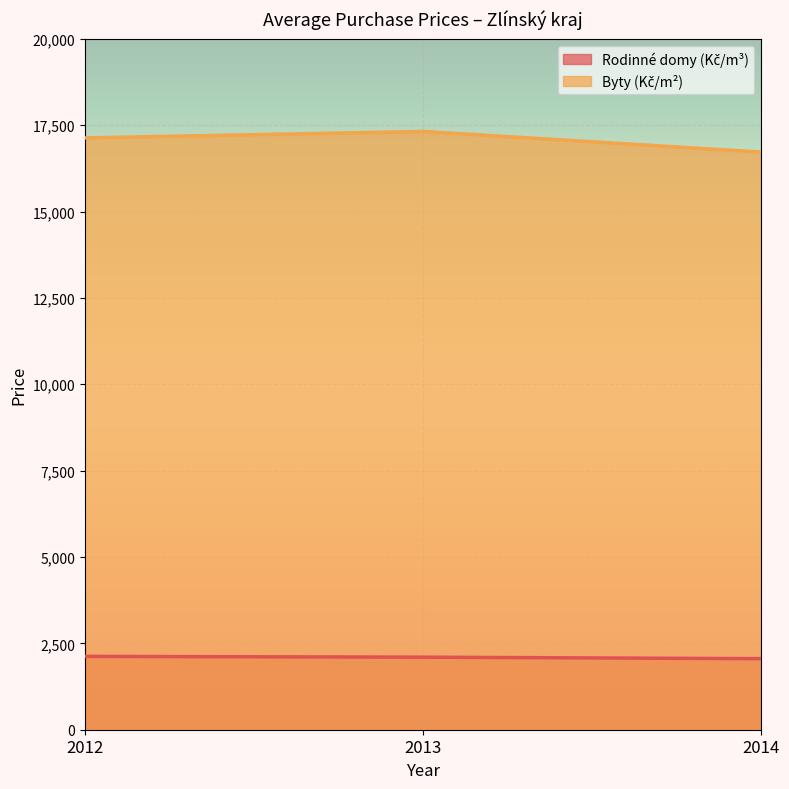

Count the number of data series in this chart.

2